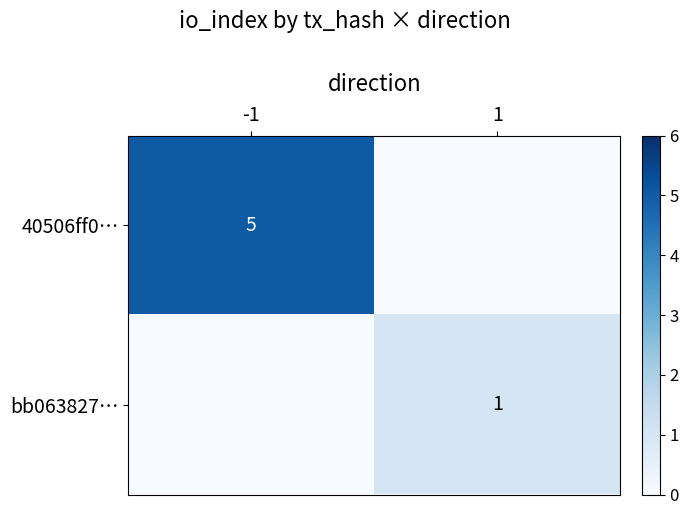

What is the difference between the highest and lowest values at -1?

5